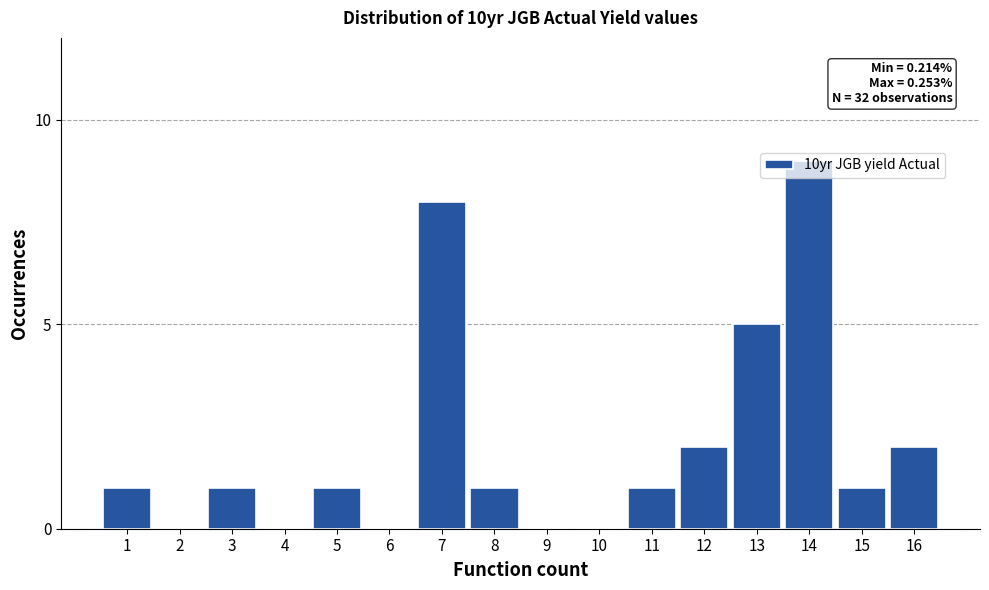

What is the greatest value displayed?

9